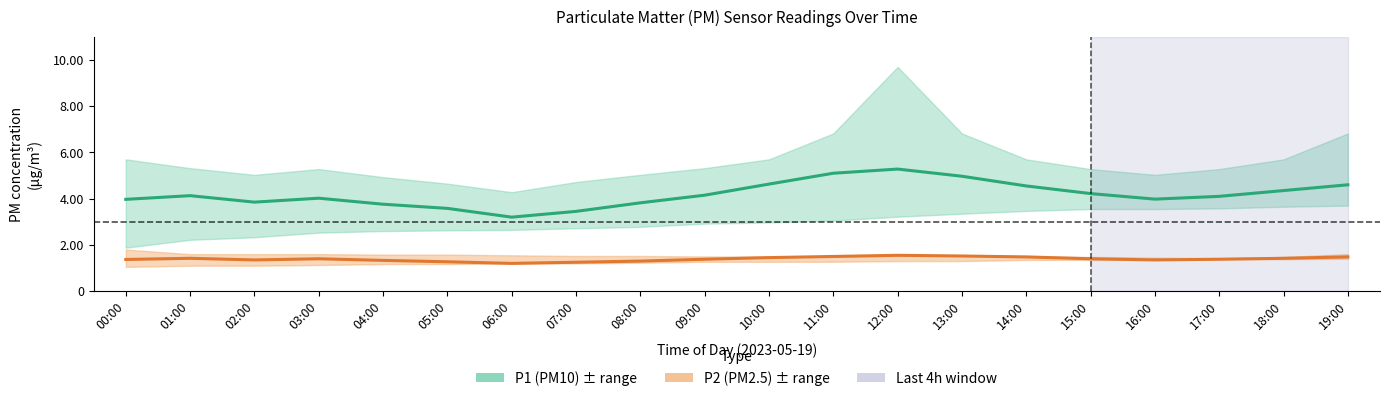

Which series has the largest range (max minus min)?

P1 (PM10)